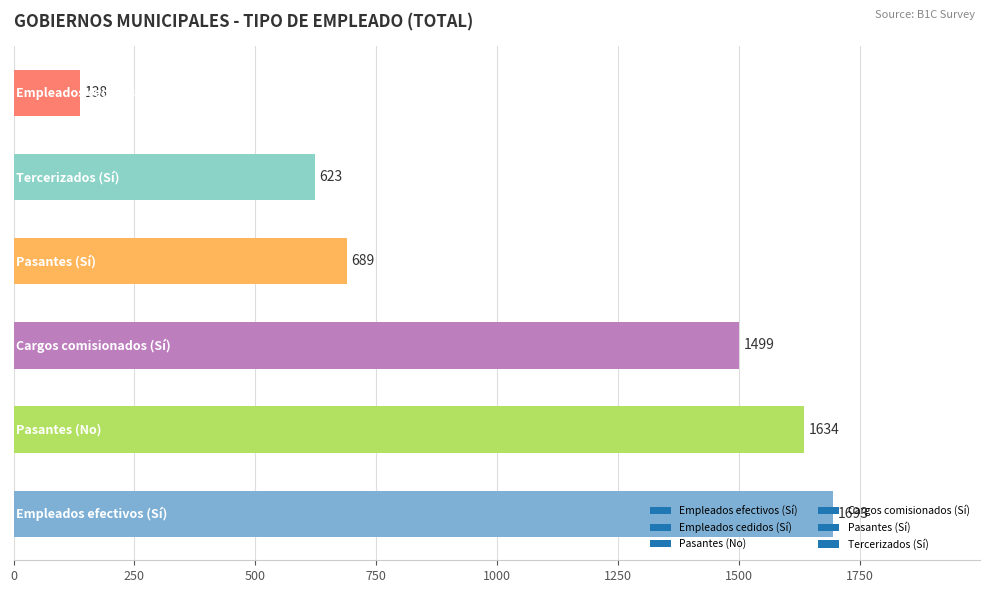

Count the number of data series in this chart.

1